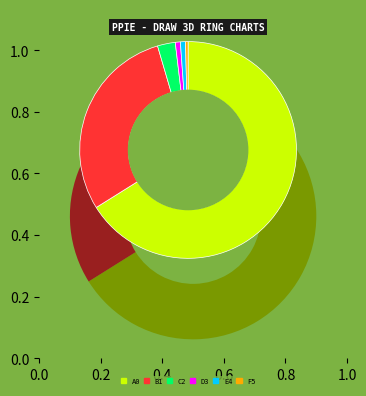

Count the number of slices in the pie.

6